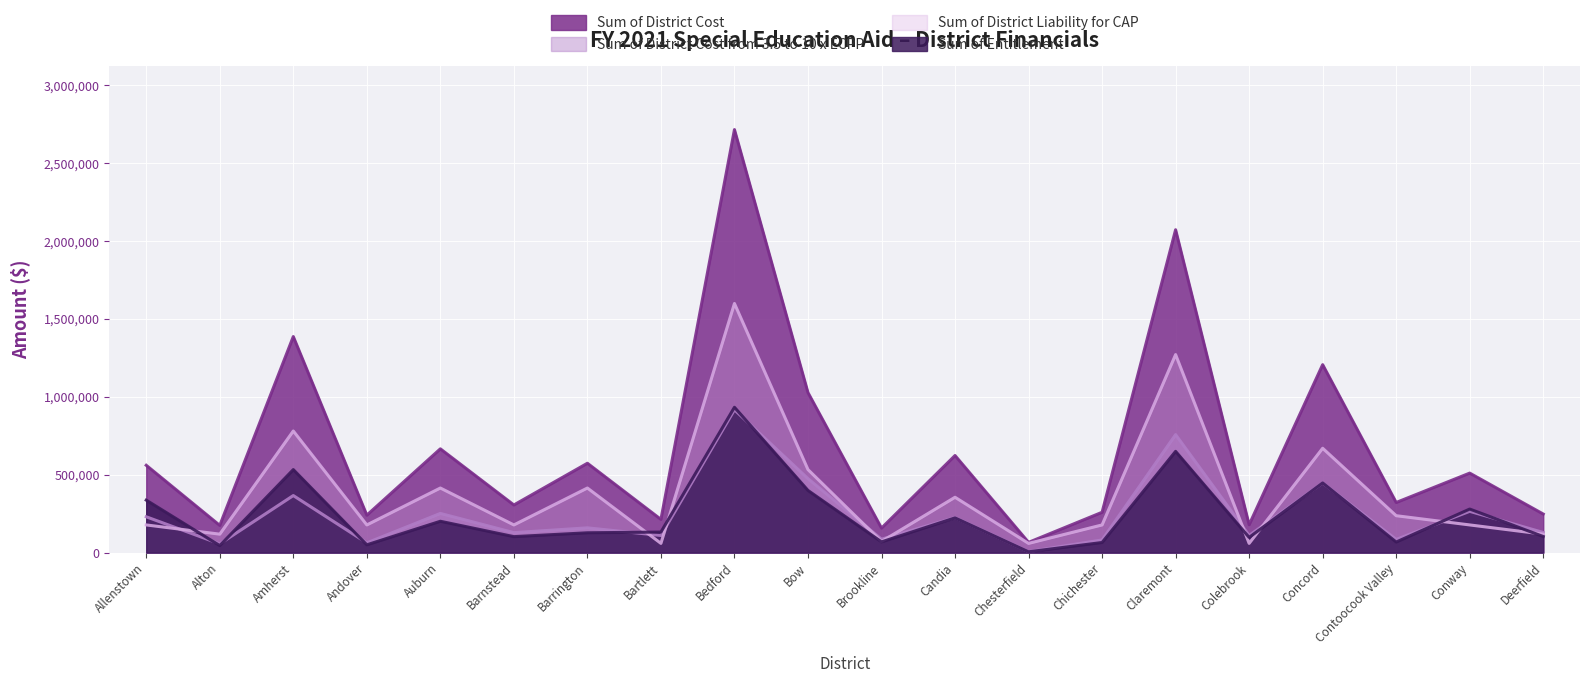

Reading right to left, transcribe all the data shown in this chart.

Sum of District Cost: 247601.7	510275.8	321693.8	1206284.6	178696.1	2072177.0	258880.9	65632.3	623116.1	157243.4	1026991.1	2714968.3	213132.2	573510.8	305779.6	666009.1	240193.1	1386501.0	174564.9	560390.4
Sum of Entitlement: 103332.6	279629.8	67857.6	447206.7	97482.9	649781.9	64981.6	5131.5	222860.1	68817.5	399098.2	932772.7	131919.0	127188.0	102500.6	201186.6	50031.3	532729.2	44903.2	336752.1
Sum of District Cost from 3.5 to 10 x ECPP: 129165.7	264960.7	84822.0	446731.8	109976.2	757236.0	81227.0	6414.3	224741.0	86021.9	474656.0	916552.4	109976.2	158985.0	128125.7	251483.3	62539.2	366158.2	56128.9	229922.1
Sum of District Liability for CAP: 118435.9	177653.9	236871.9	669731.5	59218.0	1270947.9	177653.9	59218.0	355307.8	71221.4	532961.7	1598885.2	59218.0	414525.8	177653.9	414525.8	177653.9	780540.2	118435.9	177653.9